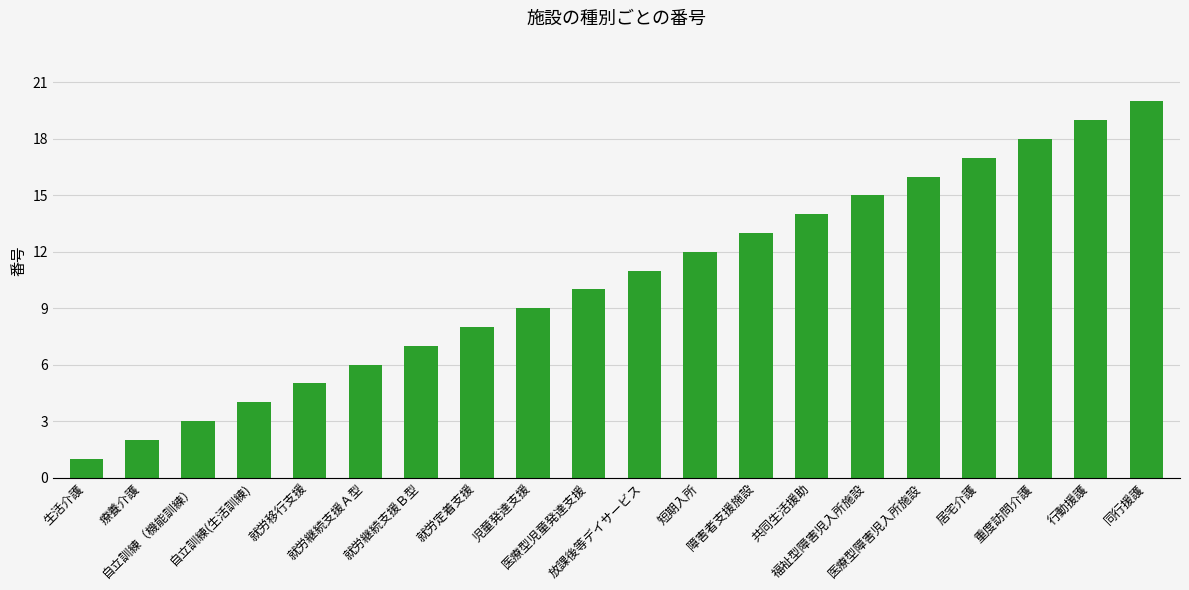

What is the label of the 2nd bar from the left?

療養介護